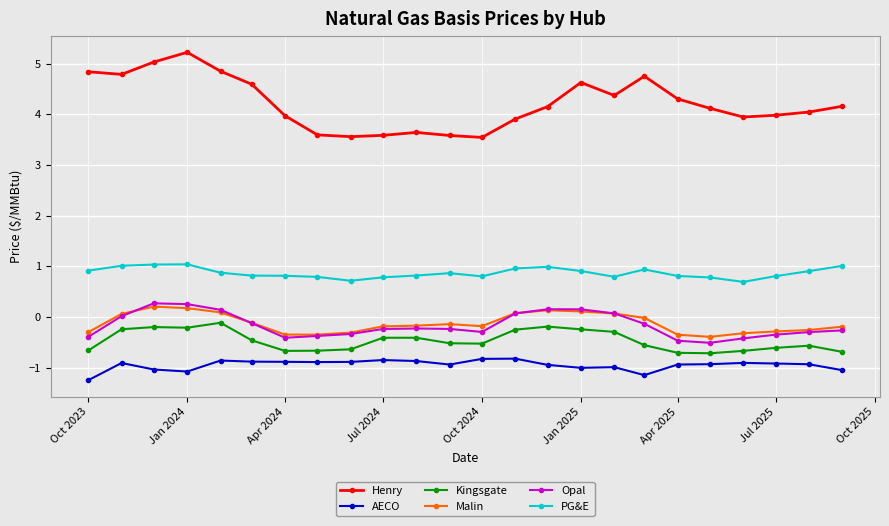

True or false: Kingsgate has more than 2 interior local peaks.

True